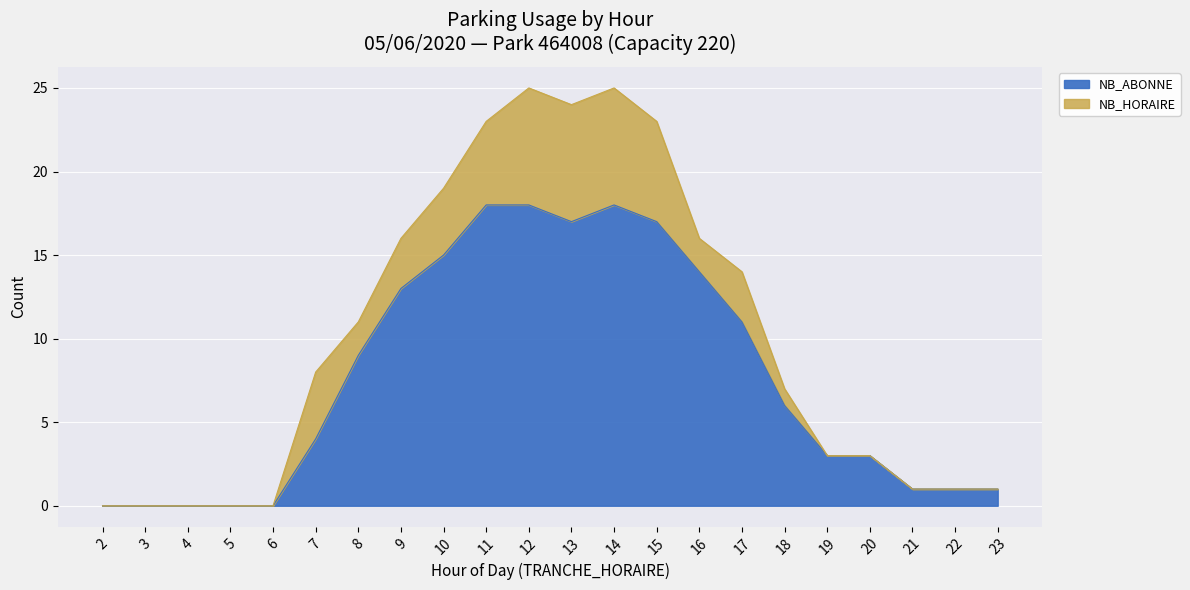

What is the ratio of the value at 14 to the value at 11?

1.0